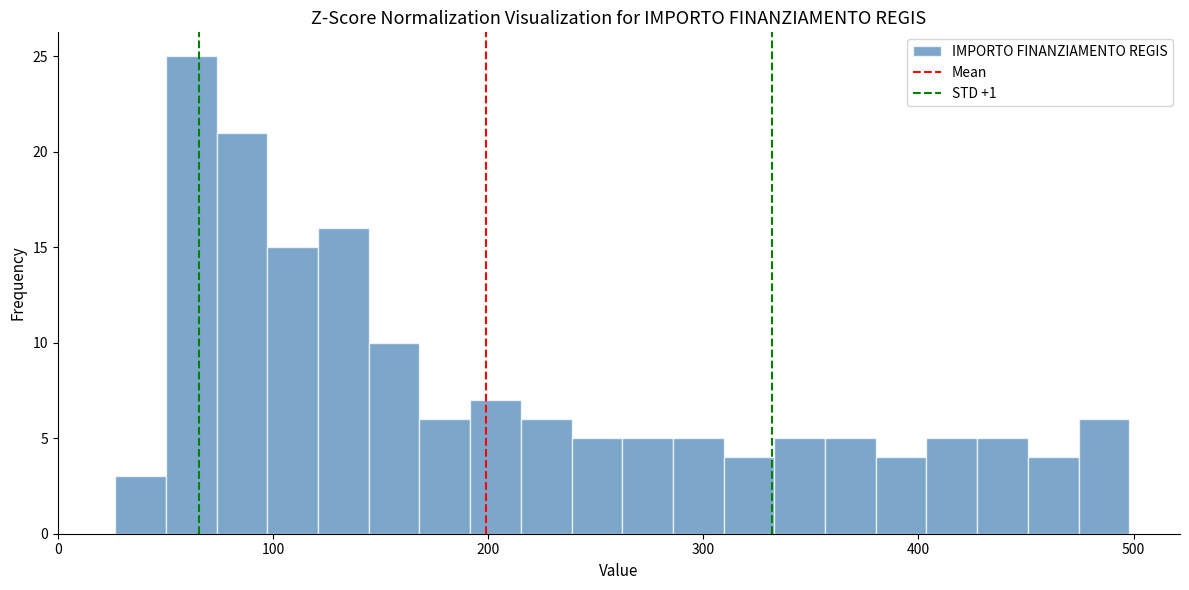

Around what value on the x-axis is the tallest bar? Give the approximate position of its centre, as read against the axis.

60